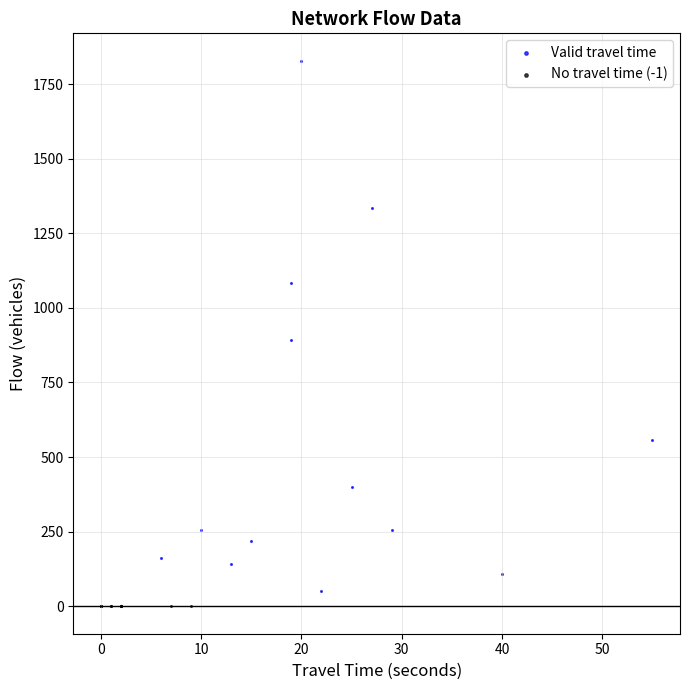

Which series contains the highest Y value?

Valid travel time